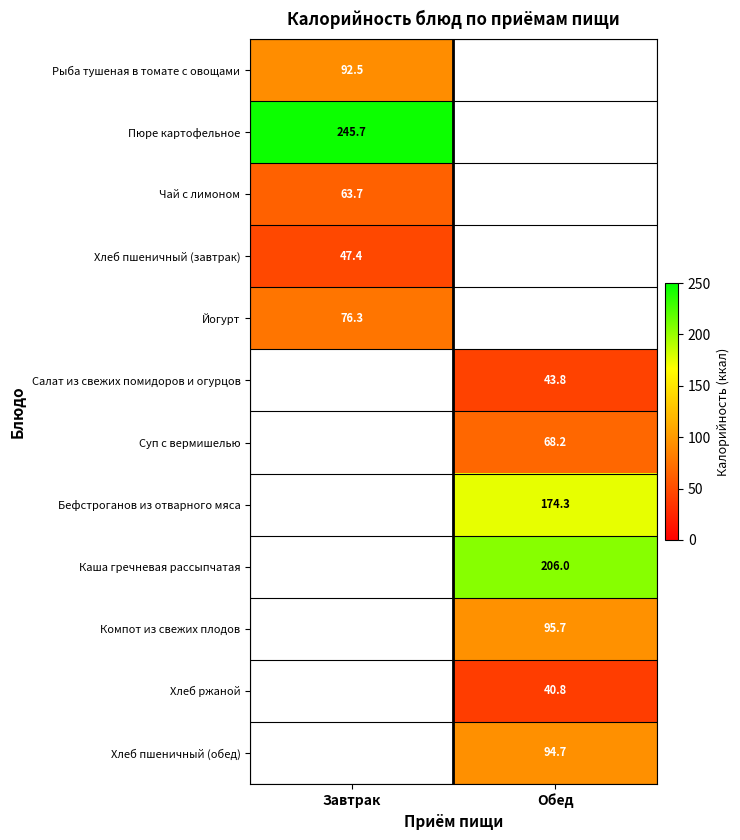

Between Завтрак and Обед, which is larger?

Обед